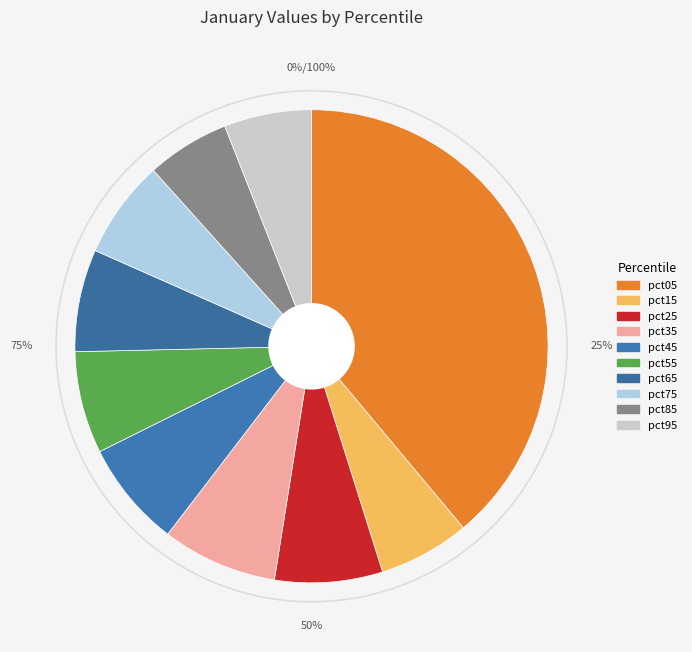

Count the number of slices in the pie.

10